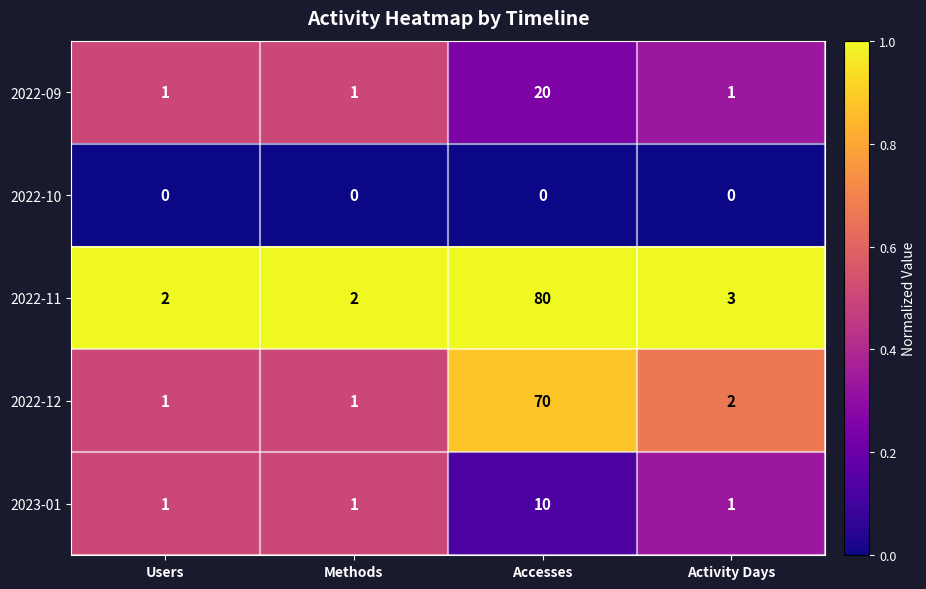

The value of 2022-09 at Accesses is 20. True or false?

True